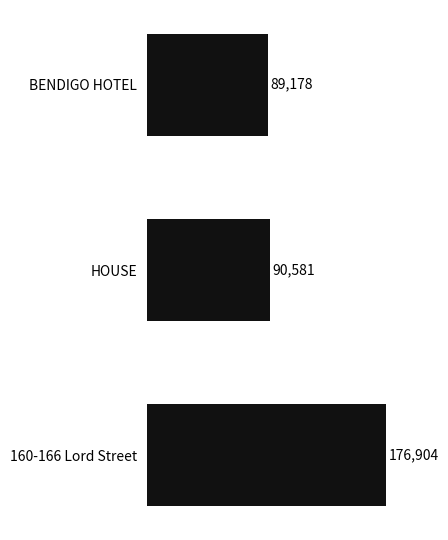

What is the smallest value displayed?

89178